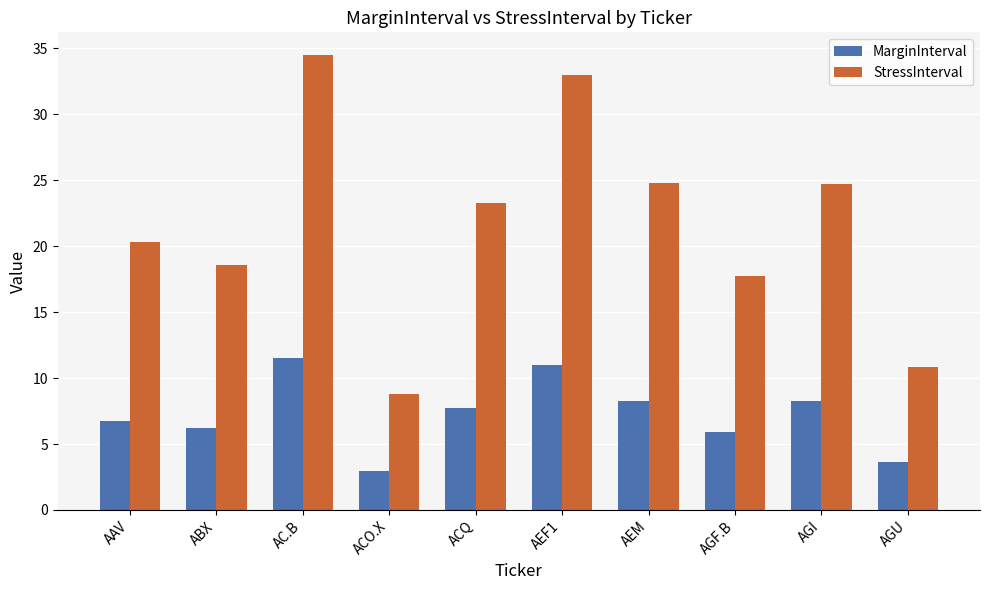

What is the value of the MarginInterval bar at the 6th from the left?

11.0